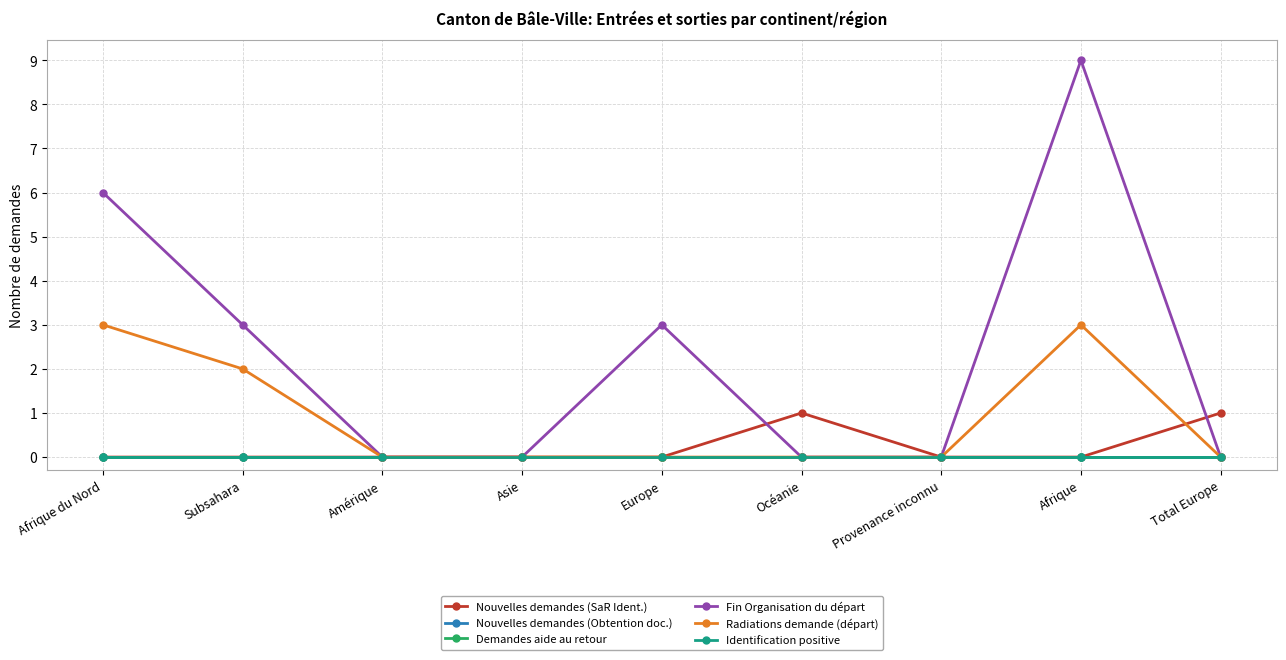

Is this an area chart (filled region under the line)?

No